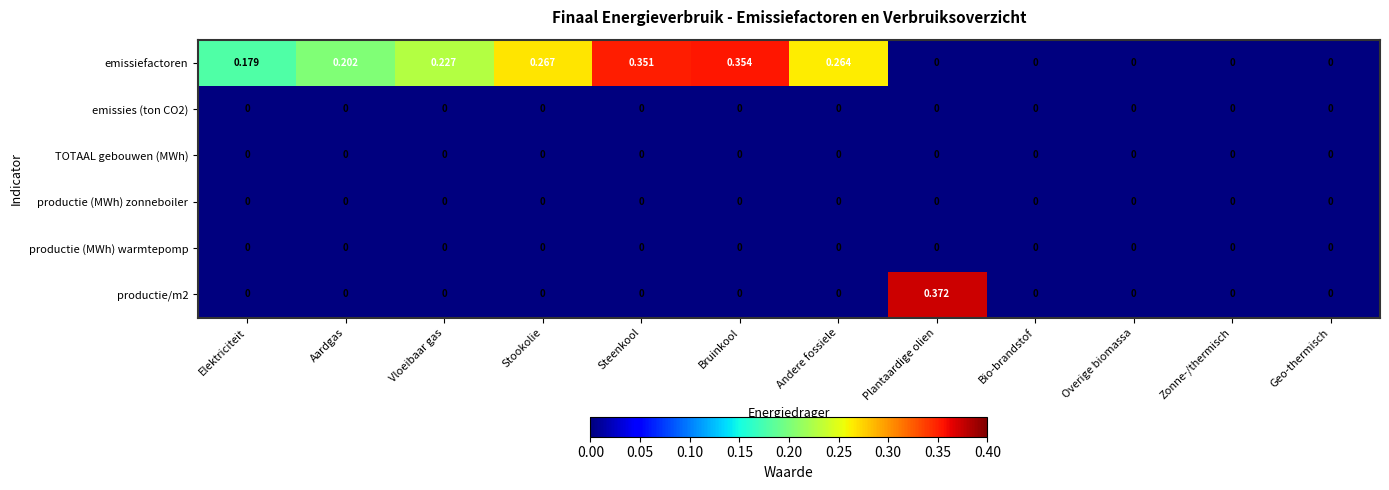

Which series has the largest total across all categories?

emissiefactoren